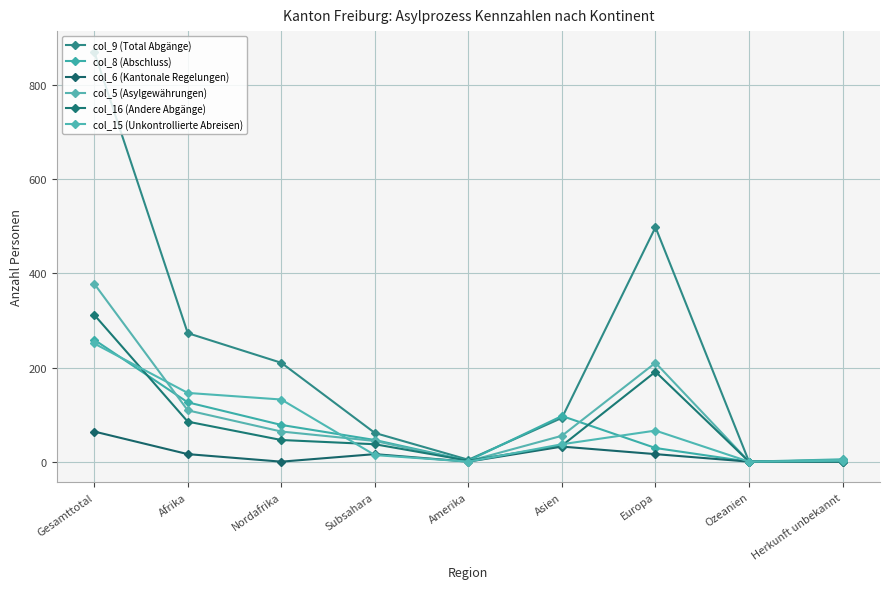

What is the sum of the col_9 (Total Abgänge) values at Afrika and Amerika?

277